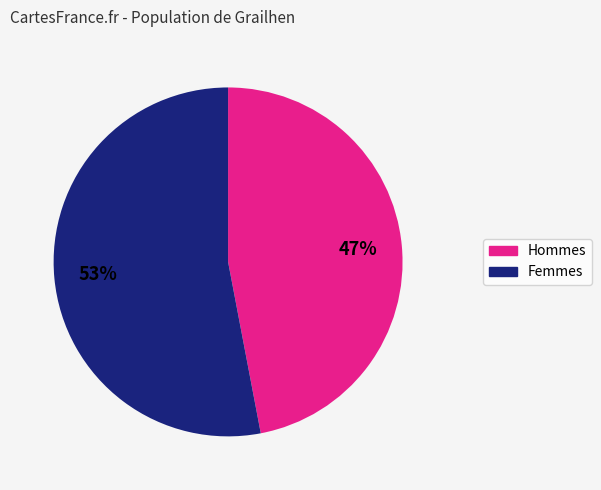

To the nearest percent, what is the difference between the largest and smallest slice percentages?

6%